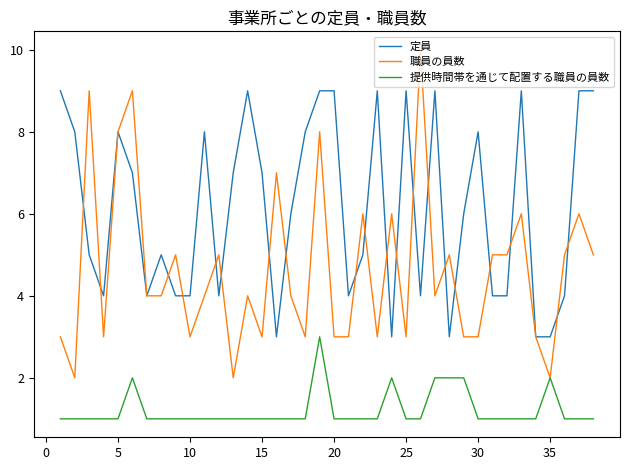

Rank the series by their maximum value, from highest to lowest.

職員の員数, 定員, 提供時間帯を通じて配置する職員の員数